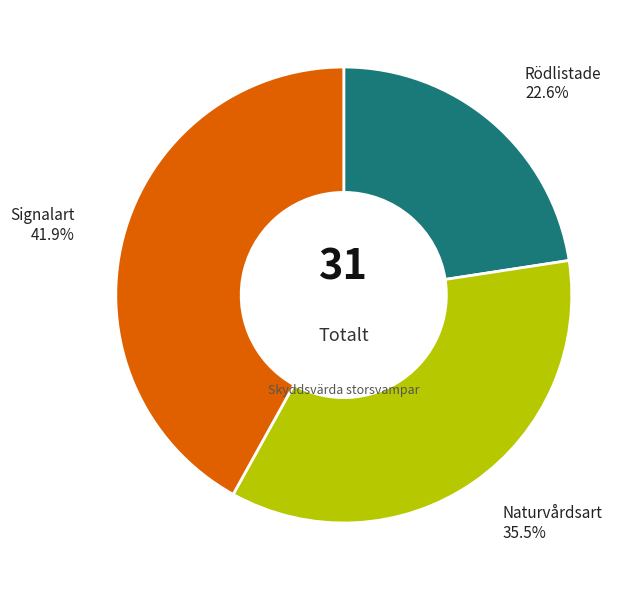

Does any single category account for the majority?

No